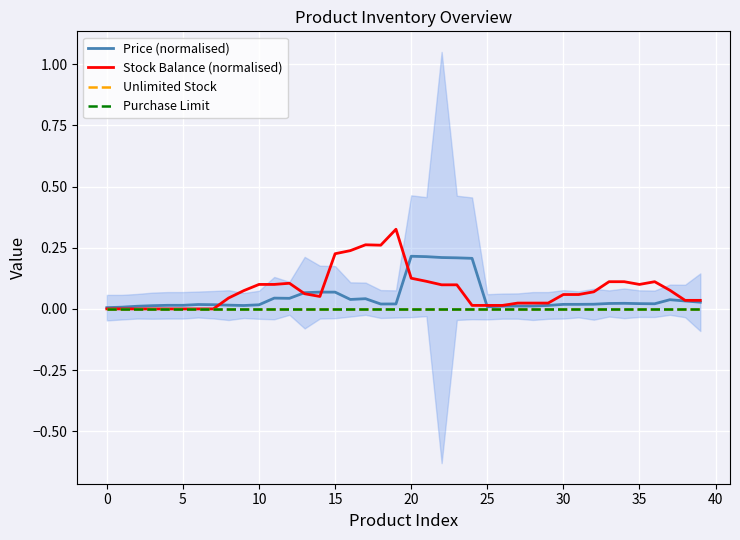

True or false: Purchase Limit and Unlimited Stock intersect in this chart.

False